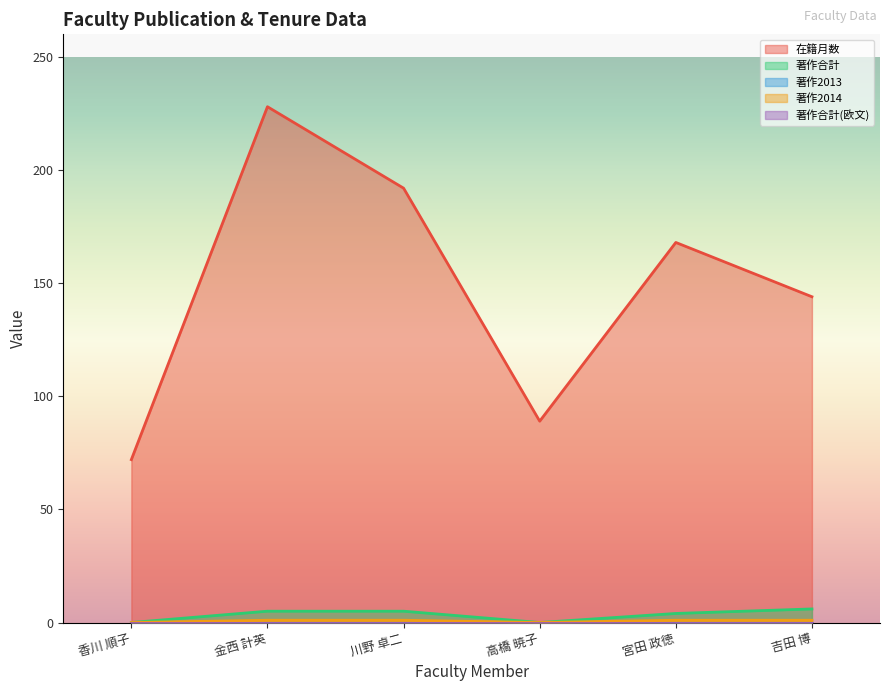

Does the chart have visible grid lines?

No